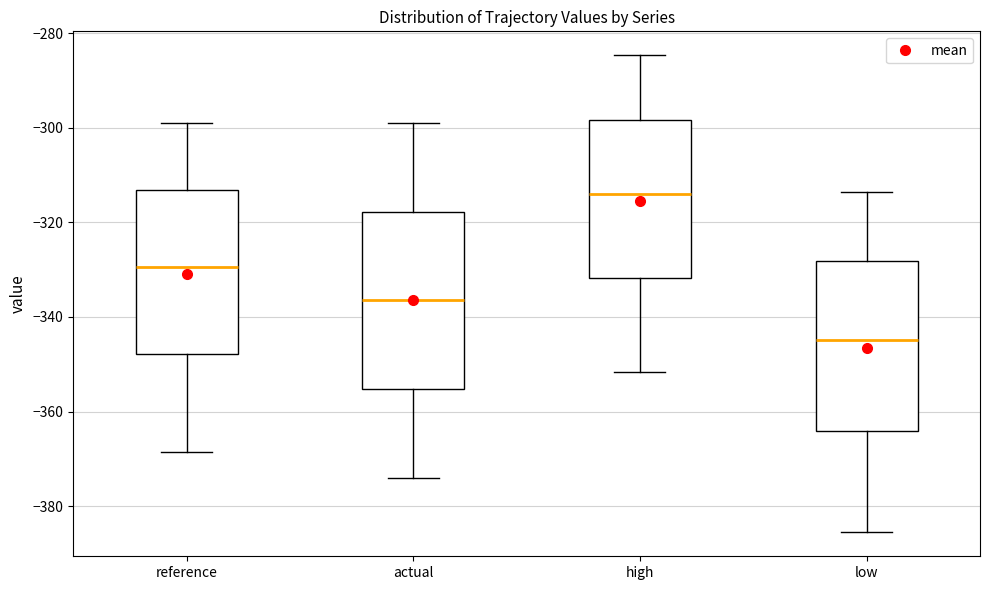

Reading left to right, read every box against the y-axis: the position of its median line, the range the box covers, and the ends of its whiskers. The values are not printed on the chart, so give them approximately, as read against the axis.

reference: median -330, box -348 to -314, whiskers -368 to -300
actual: median -336, box -356 to -318, whiskers -374 to -300
high: median -314, box -332 to -298, whiskers -352 to -284
low: median -344, box -364 to -328, whiskers -386 to -314